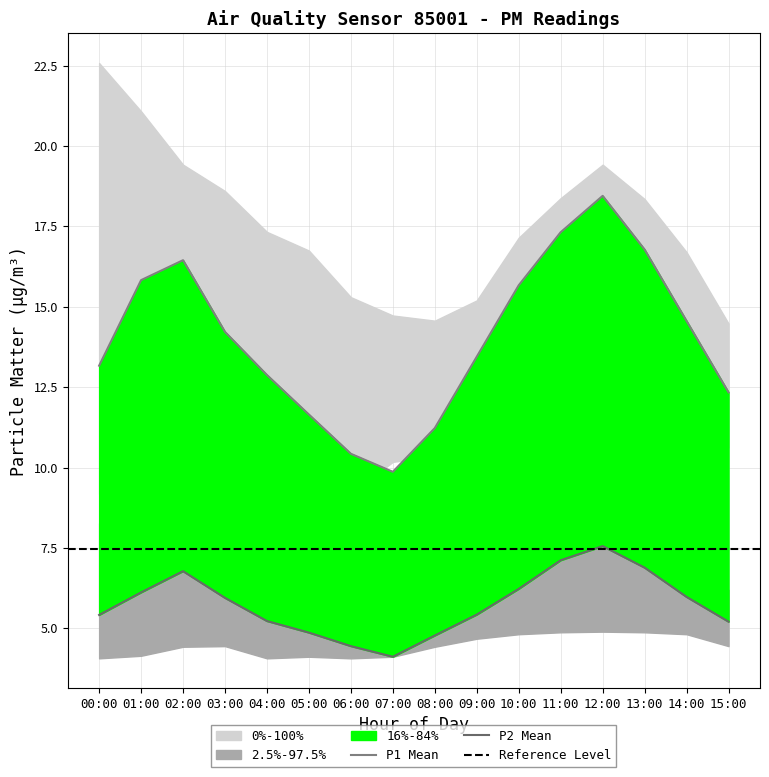

The P1_upper series shows 19.4 at 02:00. True or false?

True